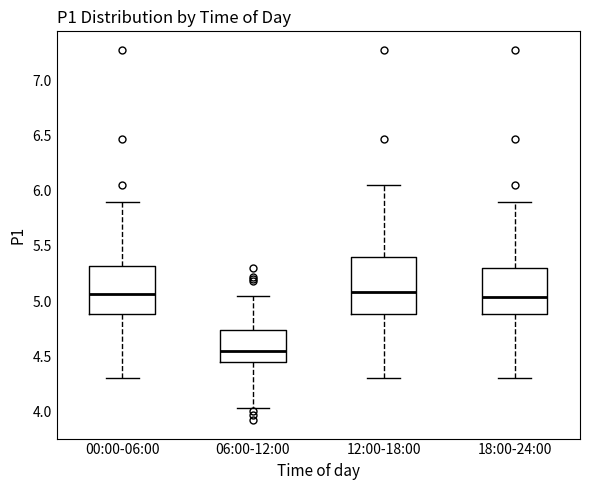

Reading left to right, read every box against the y-axis: the position of its median line, the range the box covers, and the ends of its whiskers. The values are not printed on the chart, so give them approximately, as read against the axis.

00:00-06:00: median 5.05, box 4.90 to 5.30, whiskers 4.30 to 5.90
06:00-12:00: median 4.55, box 4.45 to 4.75, whiskers 4.05 to 5.05
12:00-18:00: median 5.10, box 4.90 to 5.40, whiskers 4.30 to 6.05
18:00-24:00: median 5.05, box 4.90 to 5.30, whiskers 4.30 to 5.90